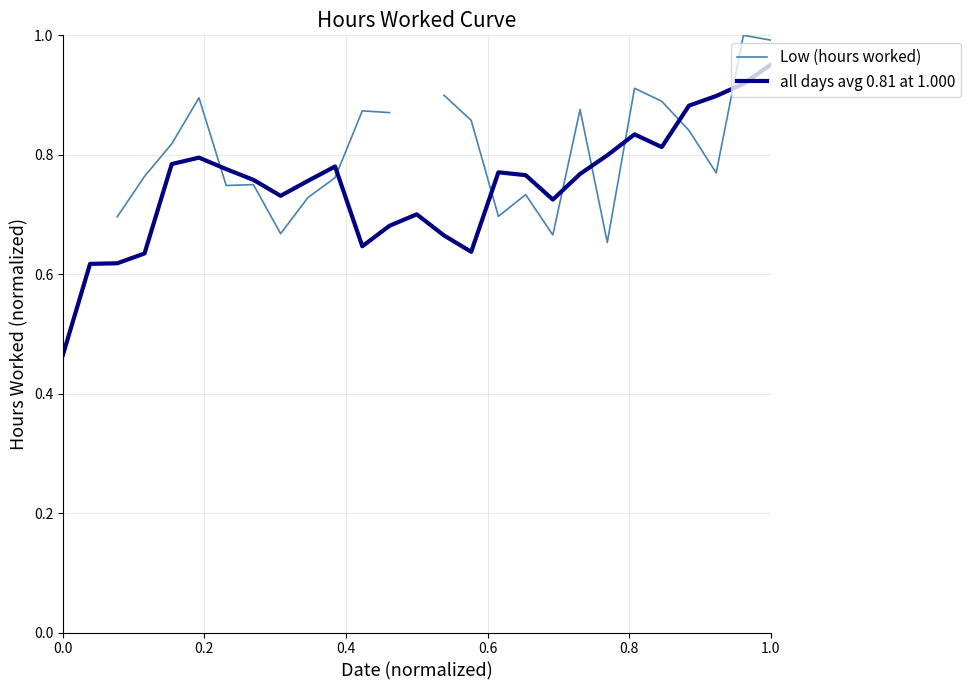

How many interior local peaks does the Low (hours worked) series have?

7